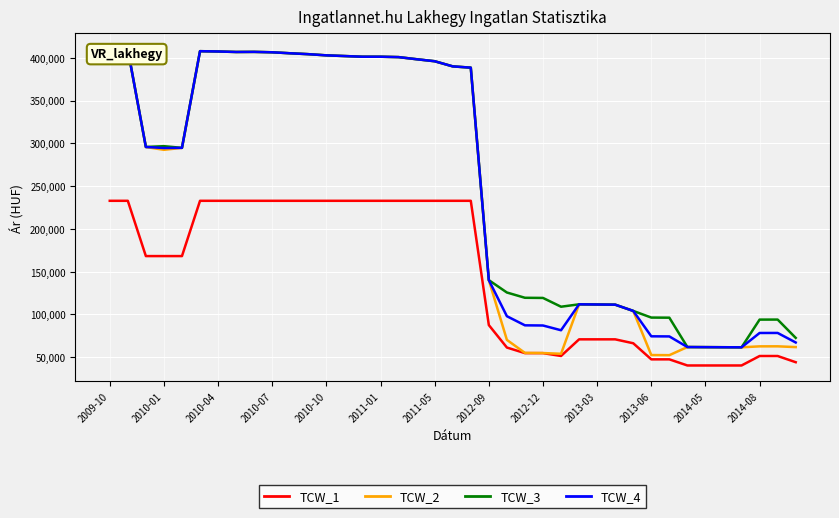

Is this an area chart (filled region under the line)?

No